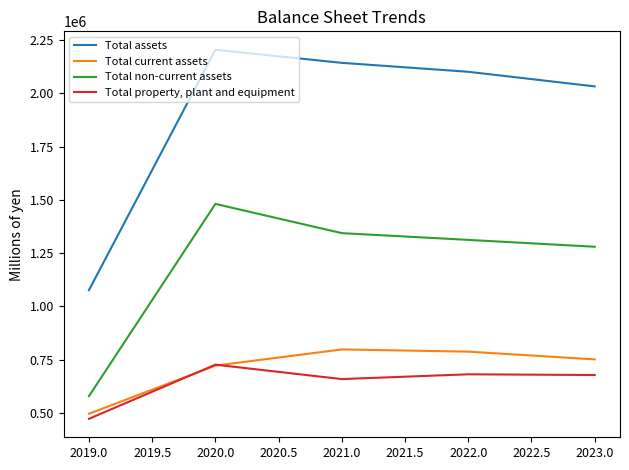

True or false: Total property, plant and equipment and Total non-current assets cross at least once.

False